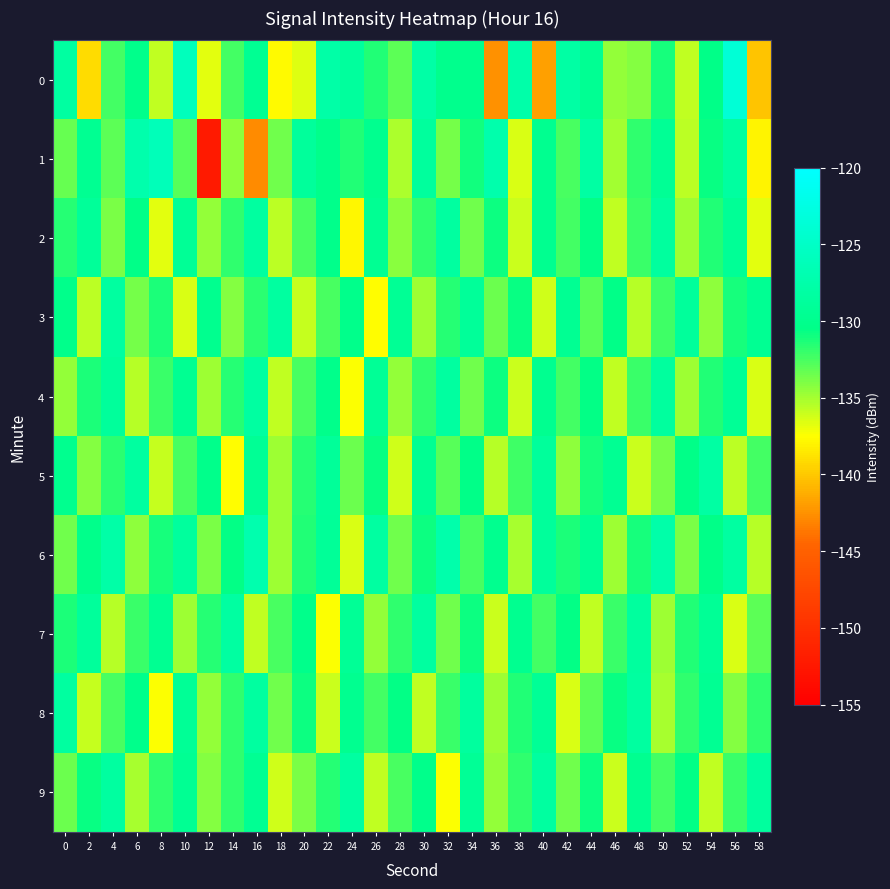

Which label corresponds to the largest value in the chart?

56